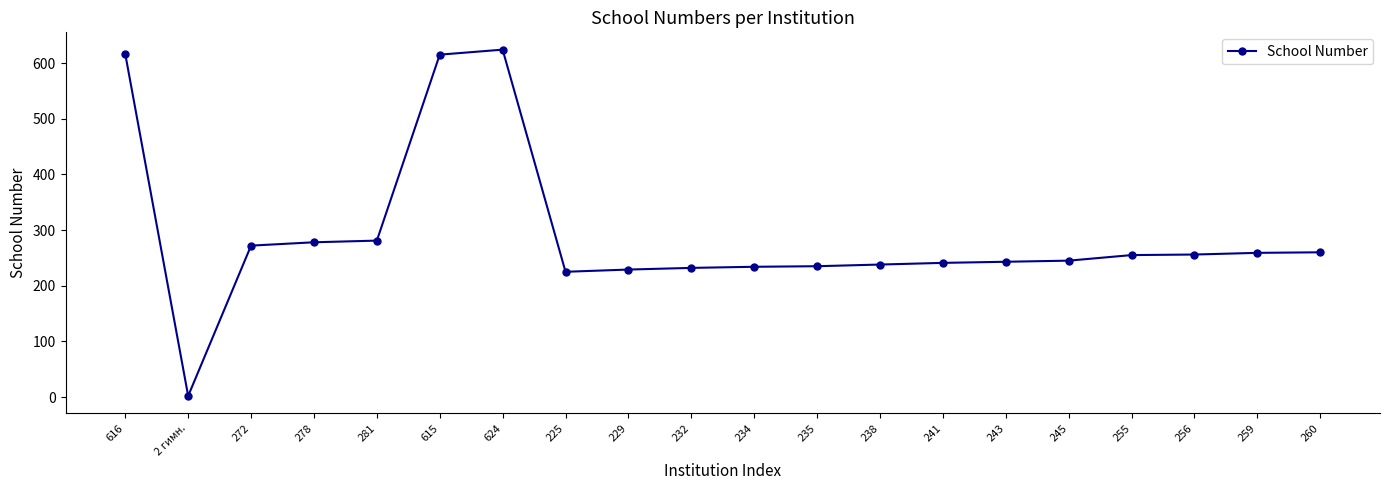

Does the chart have visible grid lines?

No